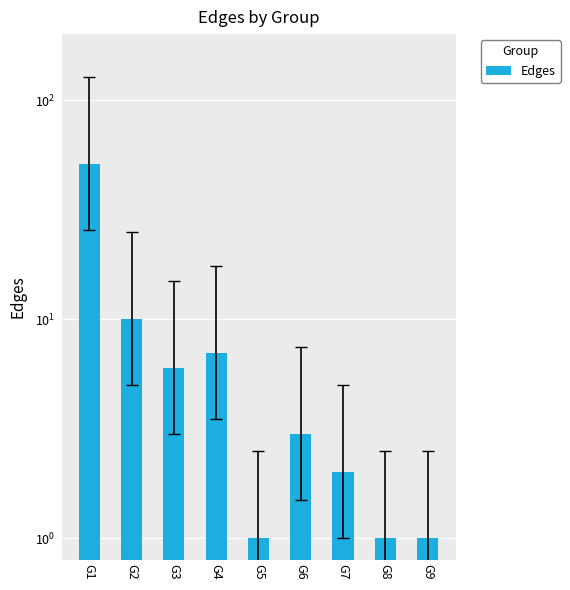

At which label does the data first exceed 3?

G1